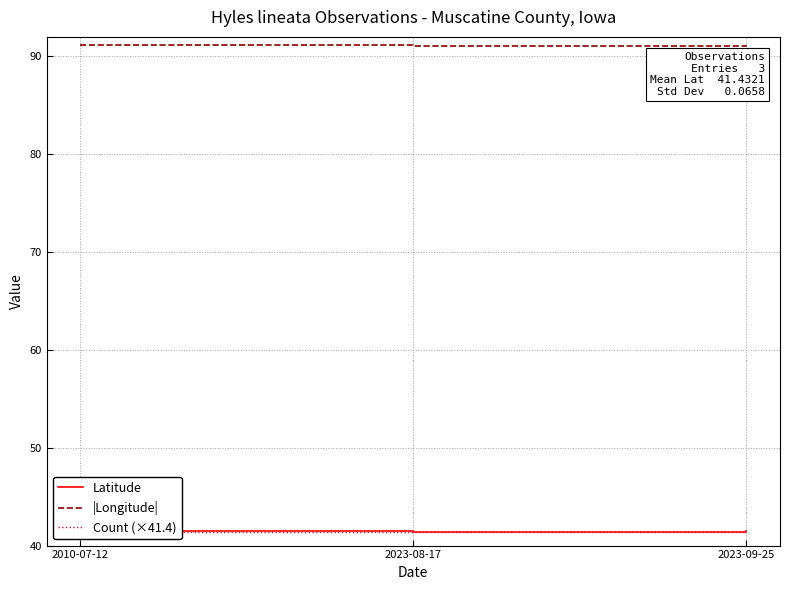

Rank the series by their maximum value, from highest to lowest.

|Longitude|, Latitude, Count (×41.4)